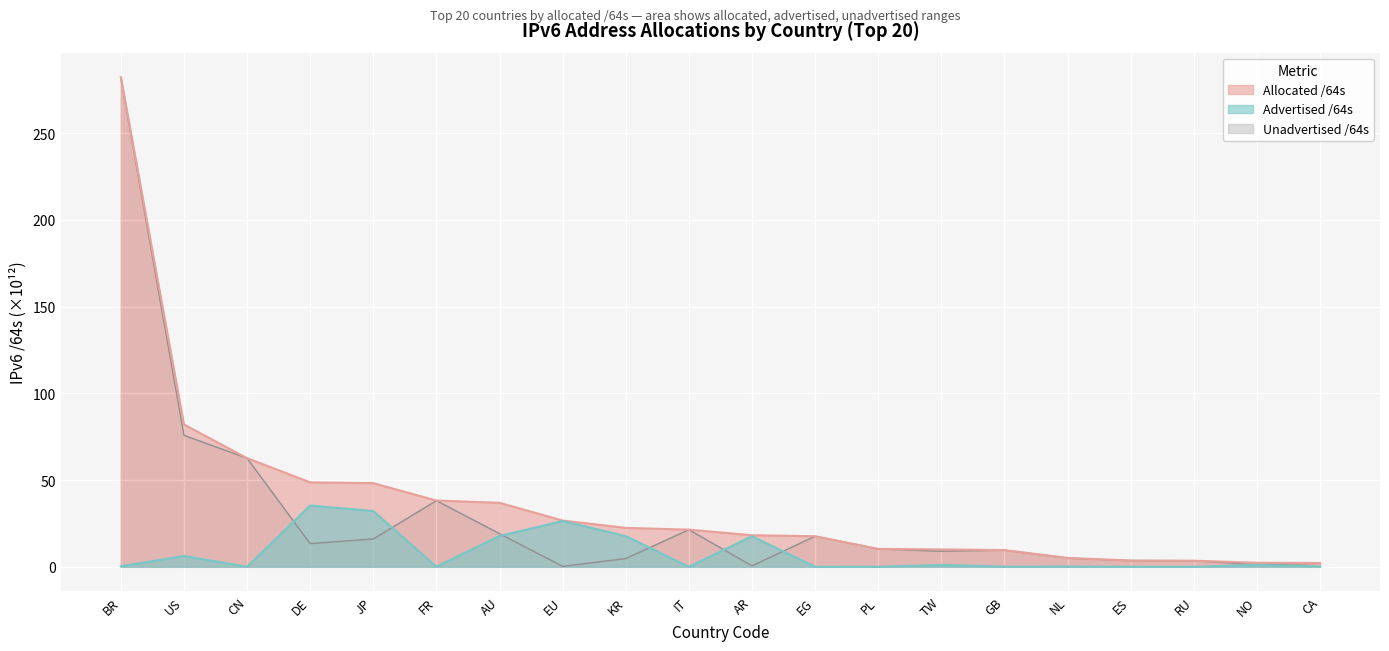

True or false: Allocated /64s and Advertised /64s intersect in this chart.

False